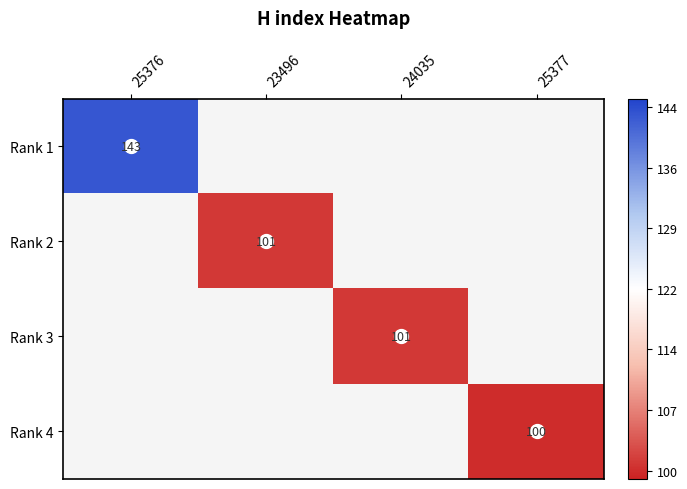

Rank the series at 24035 from lowest to highest value.

Rank 1, Rank 2, Rank 3, Rank 4